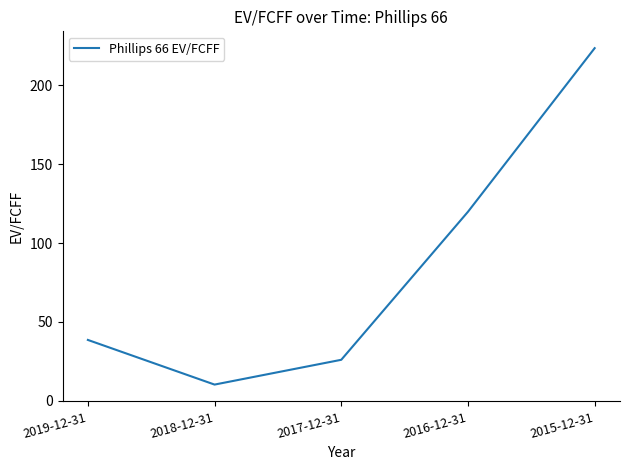

Is it true that the value at 2016-12-31 is 119.8?

True